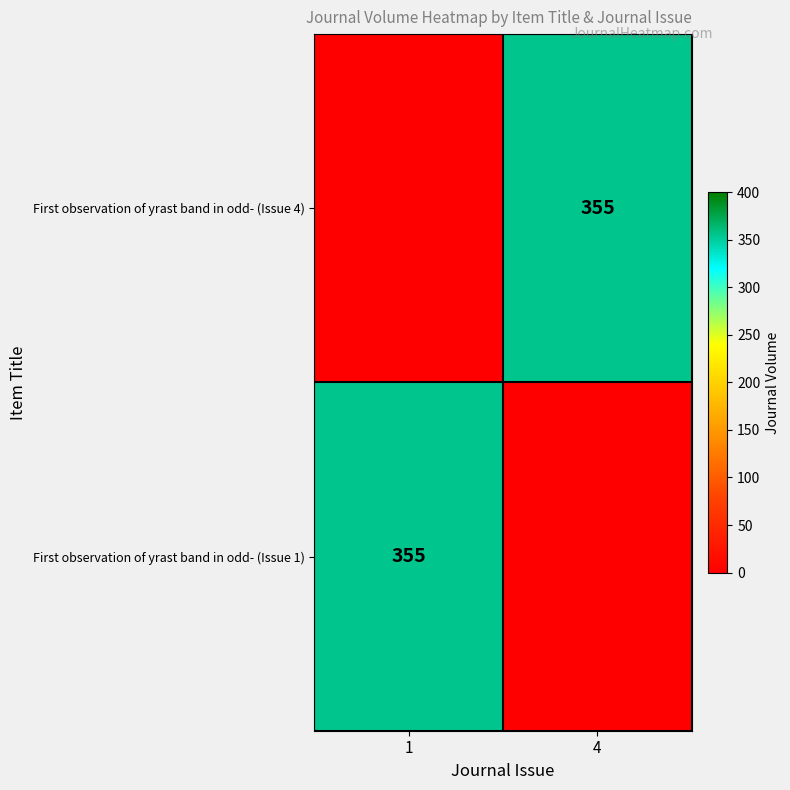

The First observation of yrast band in odd- (Issue 1) series shows 169 at 1. True or false?

False